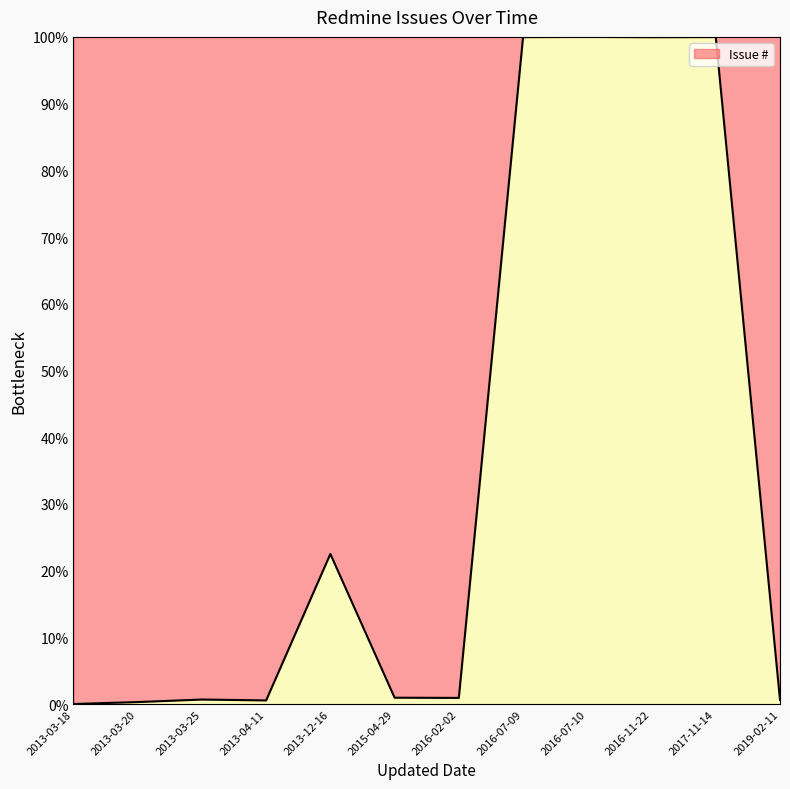

How many categories are shown in the chart?

12